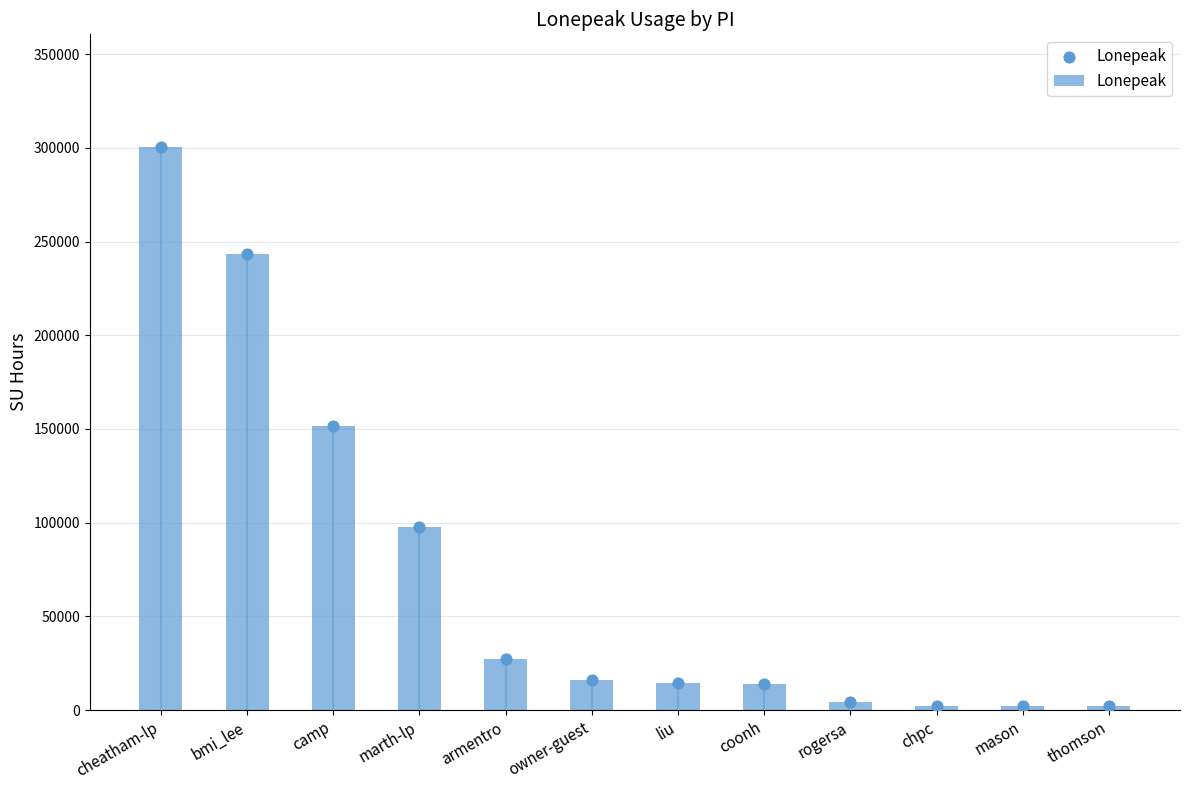

Approximately how many times larger is the value at liu compared to armentro?

0.5